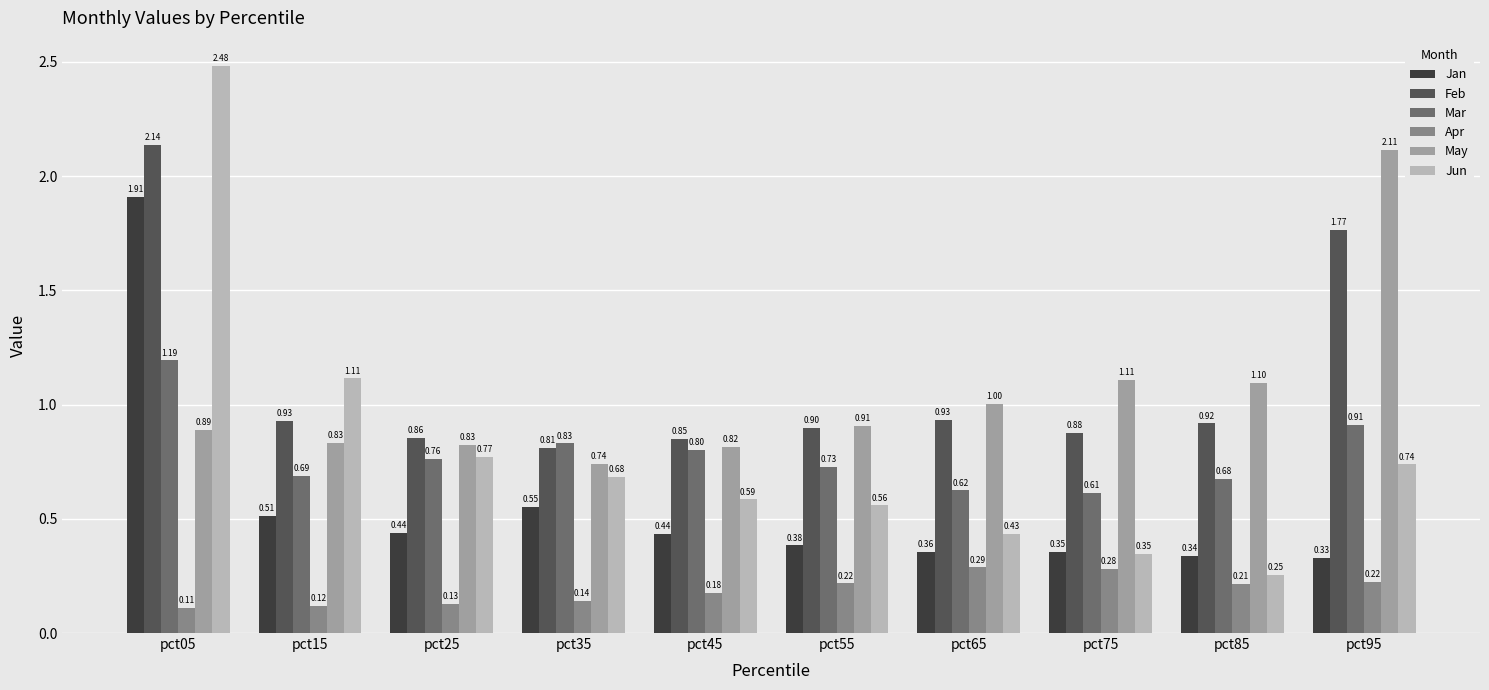

At pct65, list the series in order from smallest to largest.

Apr, Jan, Jun, Mar, Feb, May